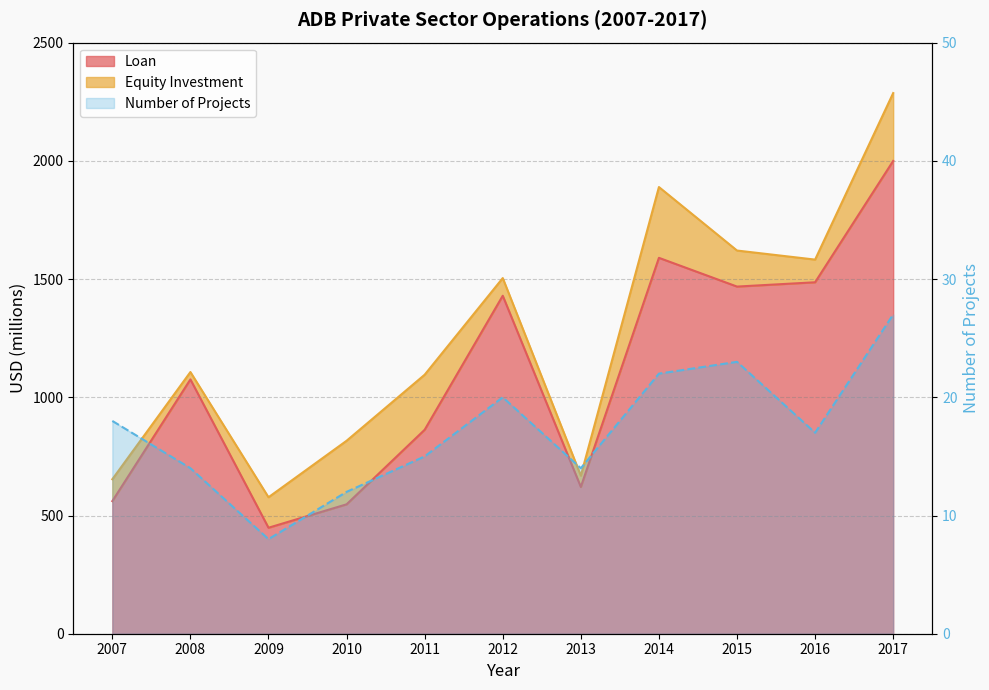

Where is the first local maximum for Loan?

2008